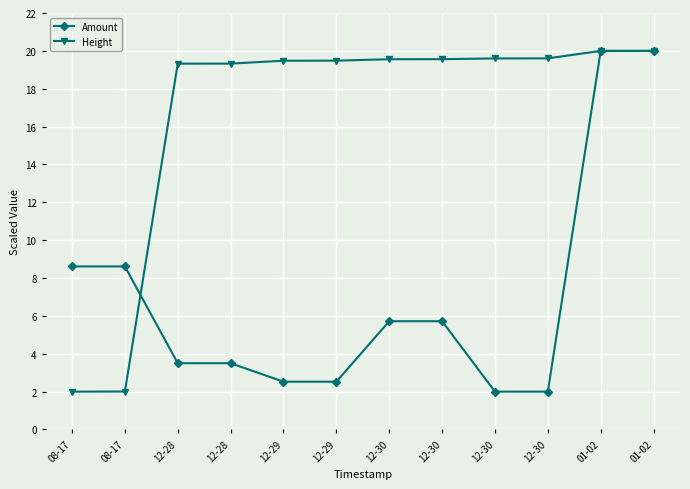

How many lines are shown in the chart?

2